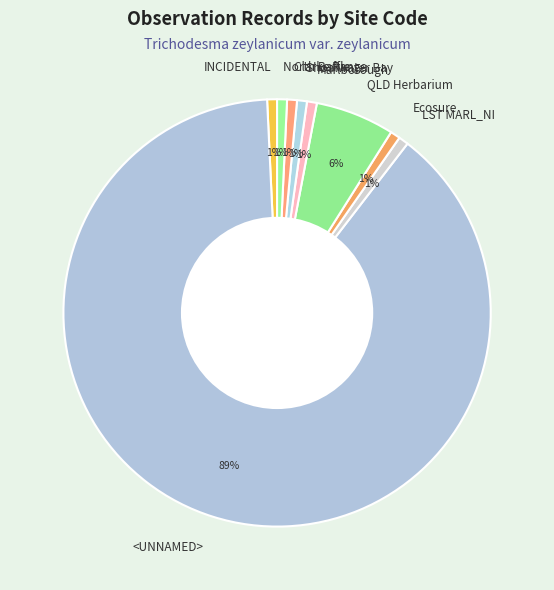

How many segments does this pie chart have?

9